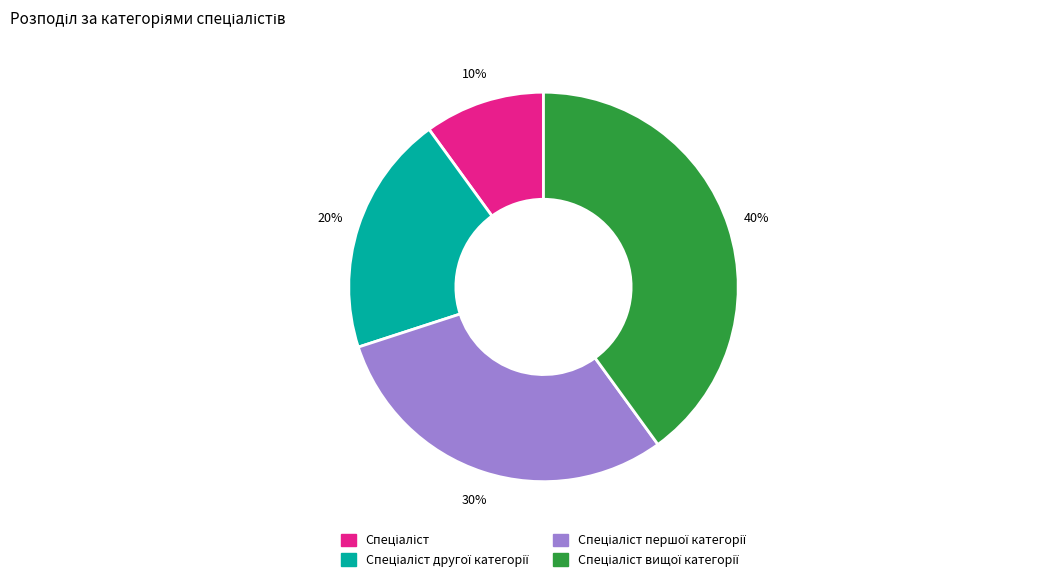

To the nearest percent, what is the average slice percentage?

25%